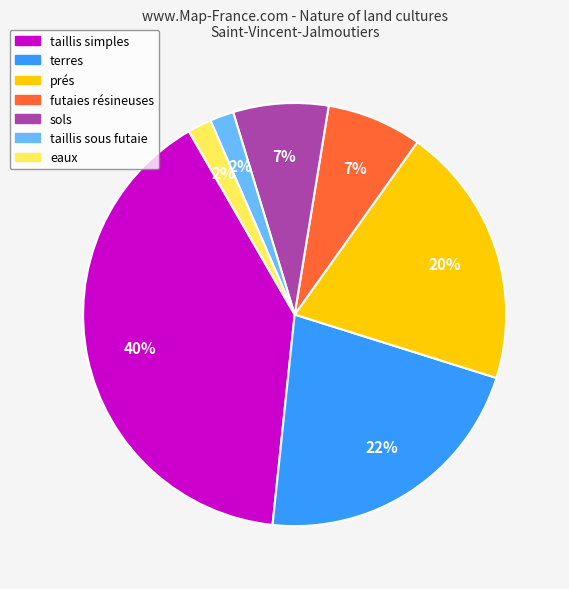

Is it true that eaux is 2% of the pie?

True